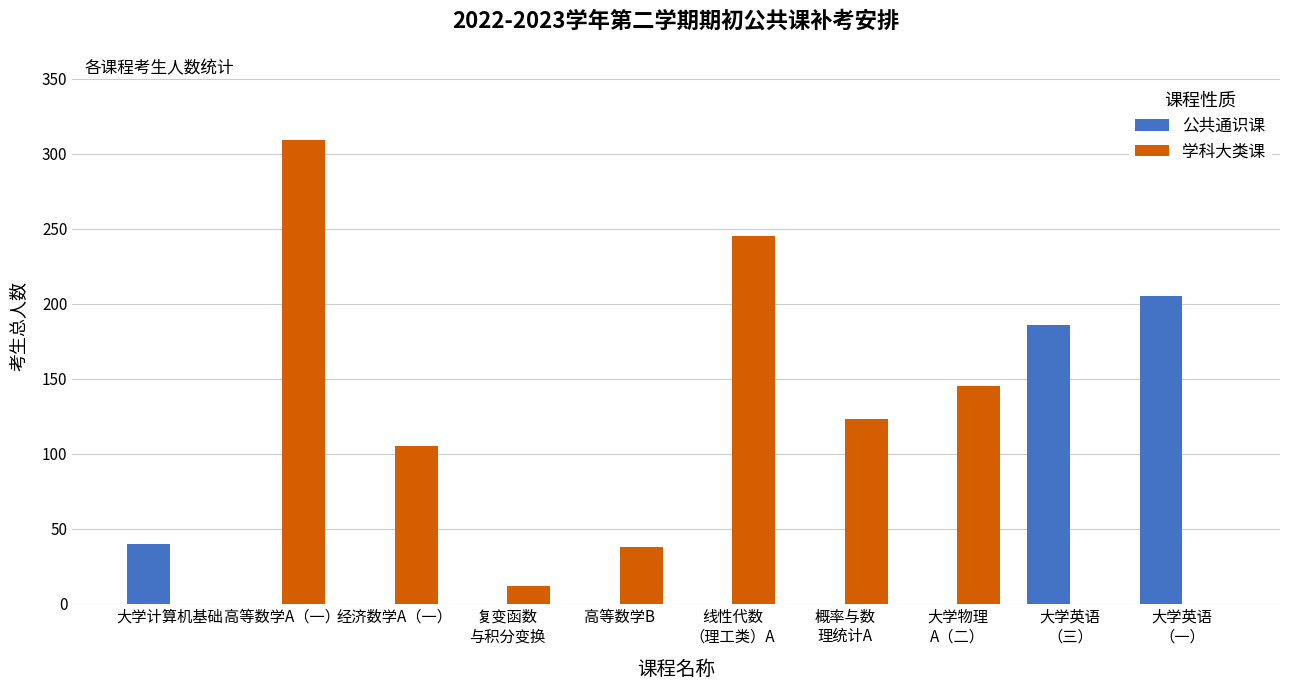

The value of 学科大类课 at 大学英语
（三） is 0. True or false?

True